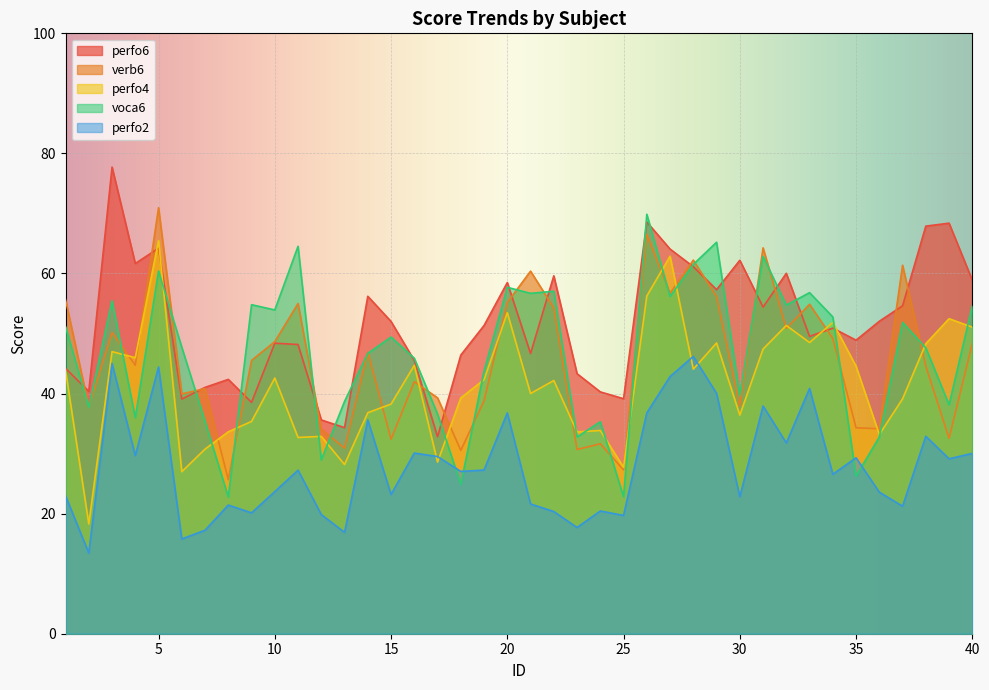

Reading right to left, extract all data points from this chart.

perfo6: 58.9	68.4	67.9	54.6	52.0	48.9	50.9	49.5	60.0	54.4	62.2	57.3	61.1	64.1	68.6	39.1	40.3	43.3	59.6	46.7	58.5	51.3	46.4	32.8	45.5	52.0	56.2	34.3	35.6	48.2	48.4	38.5	42.4	41.0	39.1	64.2	61.7	77.7	40.4	44.2
verb6: 48.3	32.6	44.5	61.4	34.1	34.3	49.2	54.9	50.9	64.3	37.9	56.1	62.2	56.7	66.5	27.3	31.6	30.7	54.3	60.4	55.2	38.8	30.5	39.3	42.0	32.4	46.9	30.9	34.1	55.0	48.6	45.5	25.7	40.8	39.9	71.0	44.7	50.2	37.8	55.6
perfo4: 51.1	52.5	48.3	39.1	33.2	44.5	51.9	48.5	51.3	47.4	36.4	48.4	44.1	62.9	56.2	27.7	33.9	33.6	42.2	40.0	53.5	42.3	39.3	28.6	44.7	38.2	36.8	28.2	32.9	32.7	42.6	35.4	33.6	30.8	27.0	65.5	46.0	47.0	18.3	43.9
voca6: 54.6	38.1	47.6	51.8	32.8	26.2	52.8	56.8	54.7	62.9	39.7	65.2	61.5	56.2	69.9	22.8	35.3	32.8	57.0	56.7	57.7	43.8	24.9	36.6	45.9	49.4	46.7	38.7	29.0	64.5	53.9	54.8	22.8	35.4	47.7	60.4	36.0	55.5	37.7	51.2
perfo2: 30.0	29.1	32.9	21.2	23.6	29.3	26.6	40.9	31.8	37.9	22.8	40.0	46.2	42.8	36.8	19.7	20.4	17.7	20.4	21.6	36.8	27.3	27.0	29.5	30.1	23.2	35.6	16.9	19.9	27.2	23.7	20.1	21.4	17.2	15.8	44.4	29.7	45.0	13.4	23.0